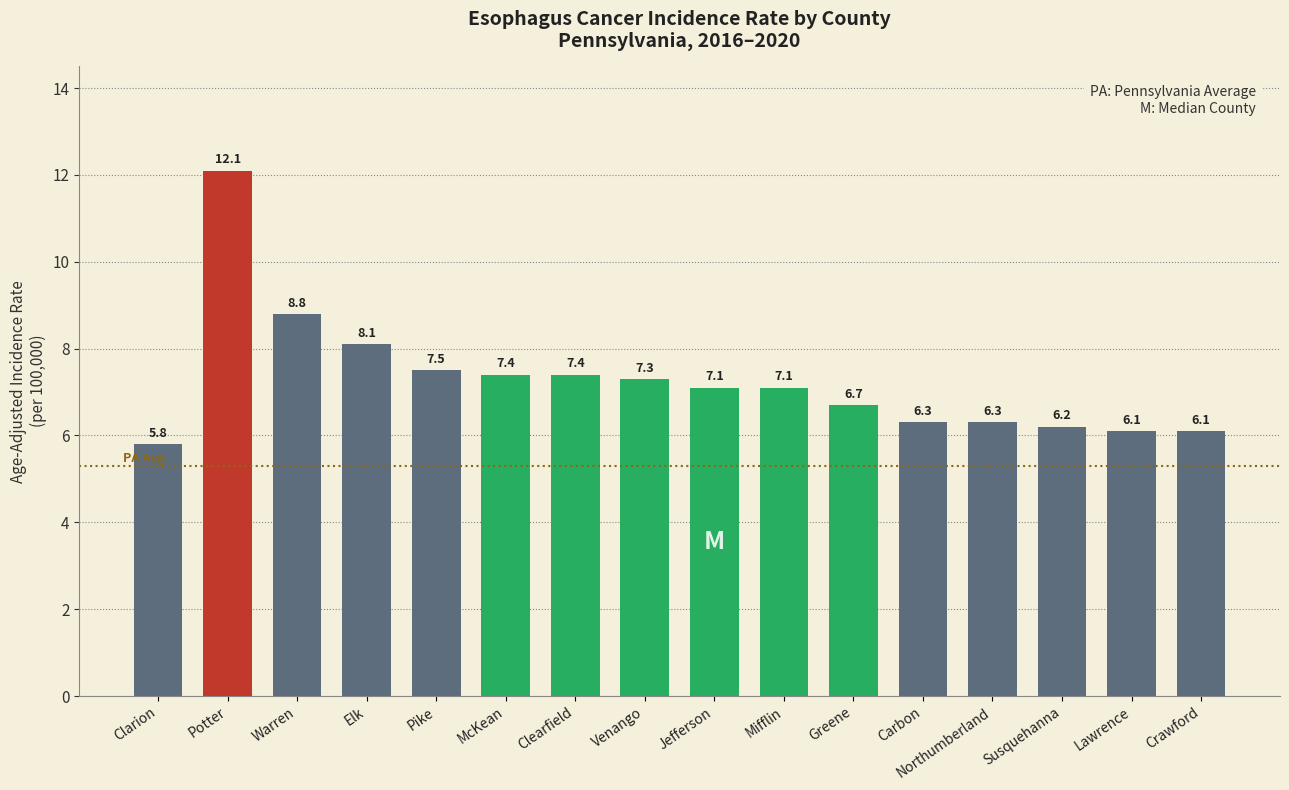

At which label does the data first exceed 7?

Potter